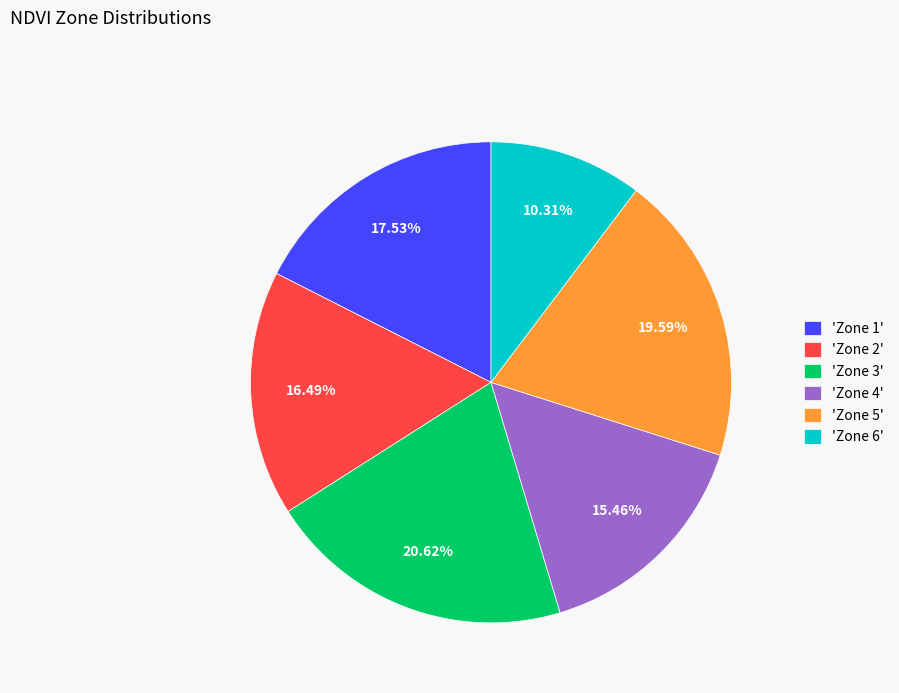

Rank the categories by value from lowest to highest.

'Zone 6', 'Zone 4', 'Zone 2', 'Zone 1', 'Zone 5', 'Zone 3'